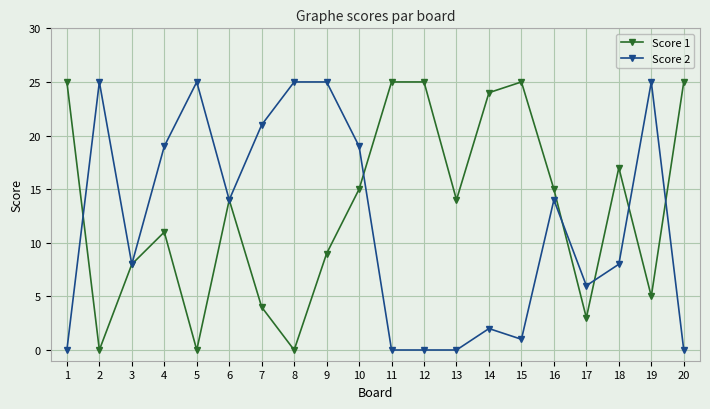

Which series changed the most between 17 and 20?

Score 1